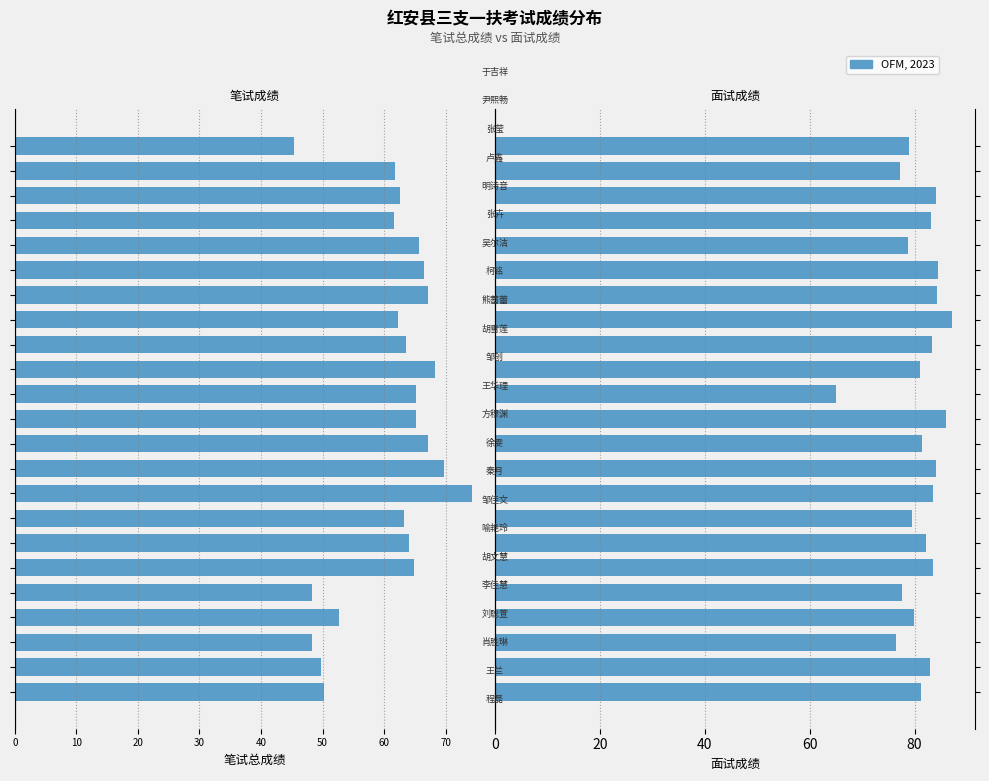

True or false: 面试成绩 has a value of 40.2 at 40.

False